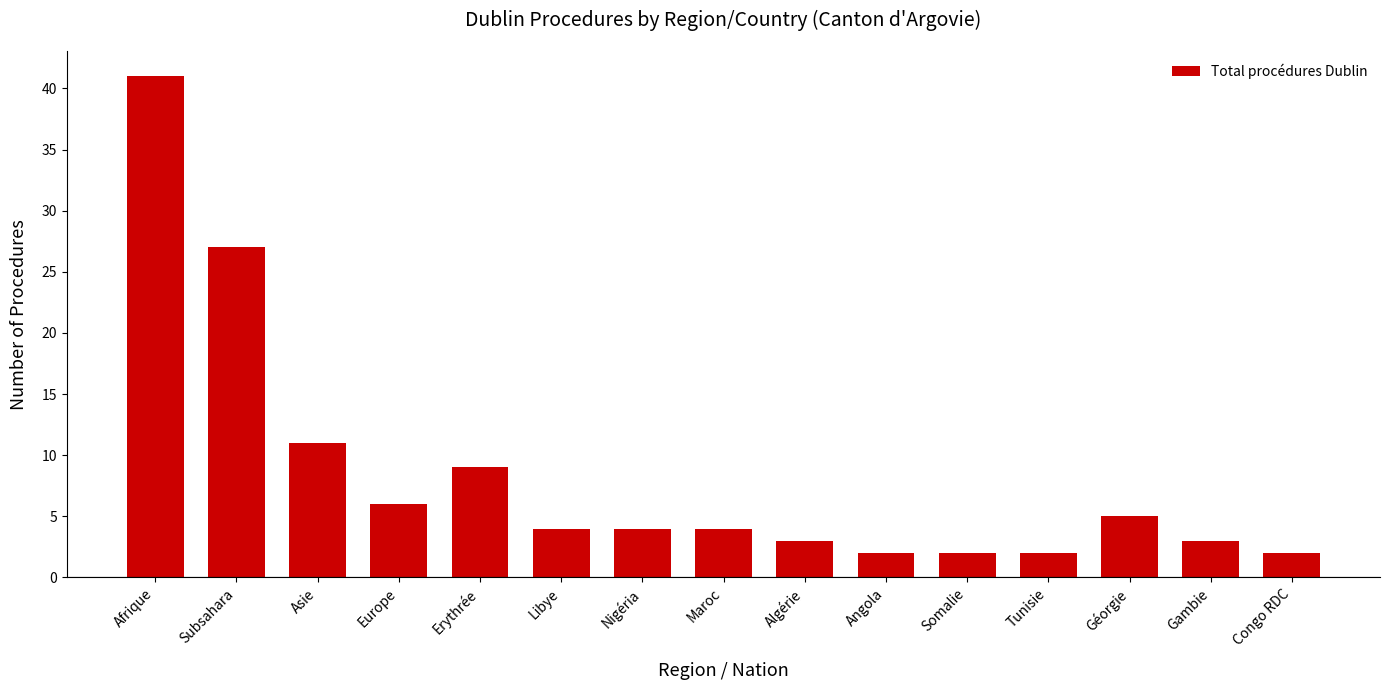

Where does the data first go above 4?

Afrique